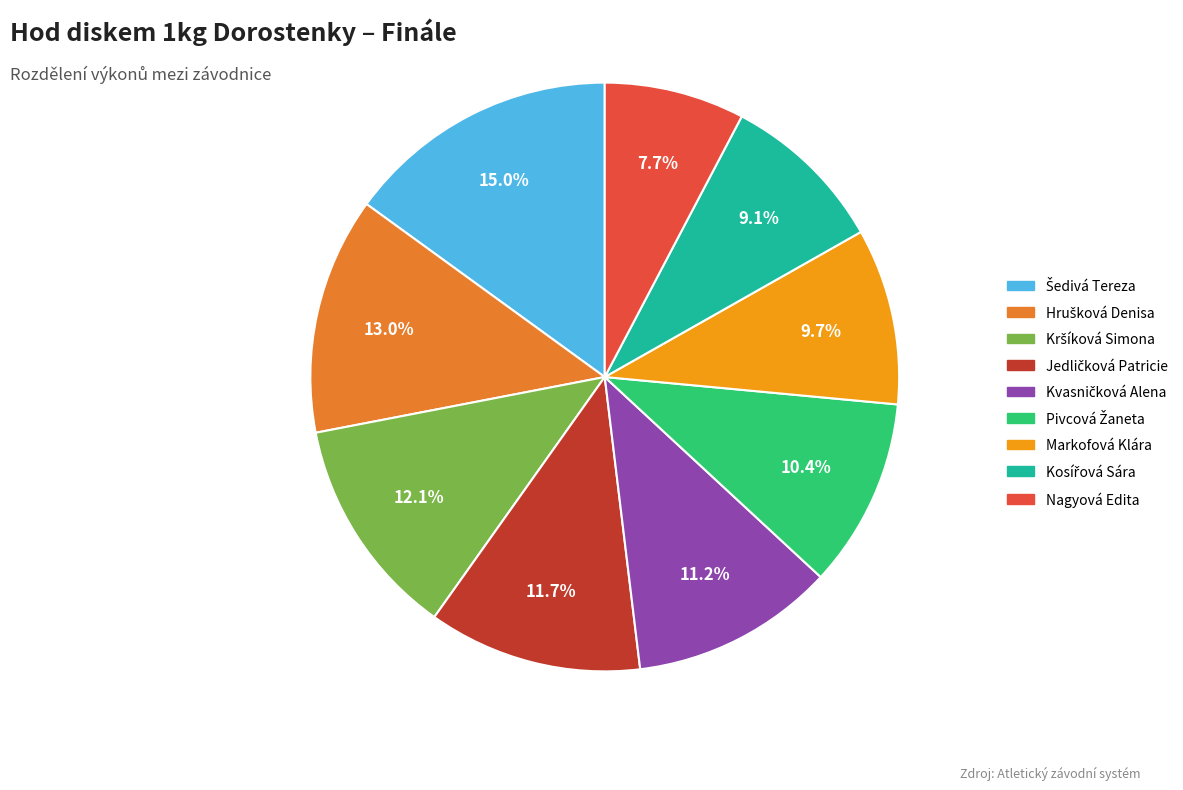

What is the smallest slice in the pie chart?

Nagyová Edita